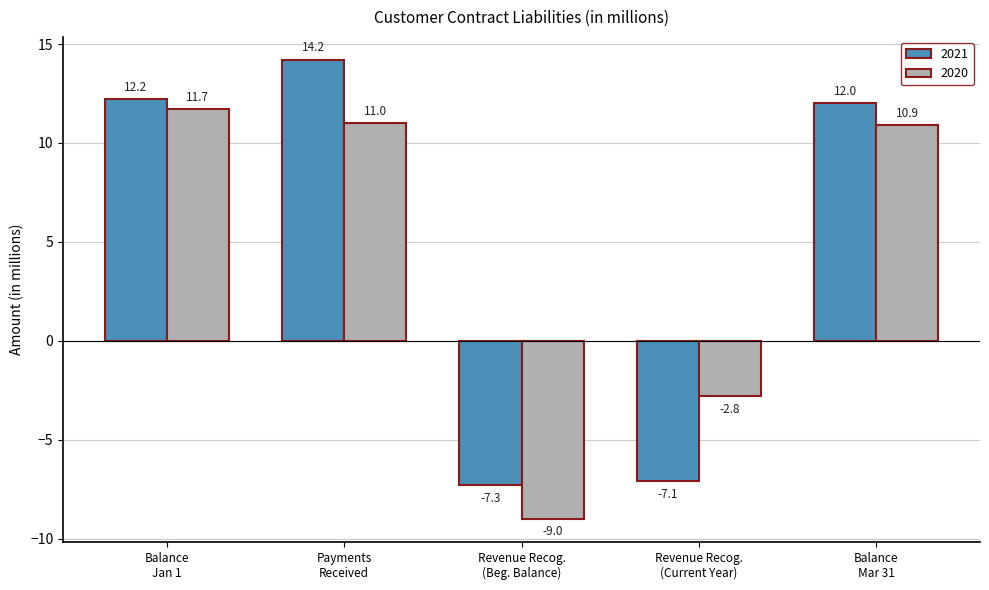

Reading right to left, what are all the values shown in this chart?

2021: 12.0	-7.1	-7.3	14.2	12.2
2020: 10.9	-2.8	-9.0	11.0	11.7